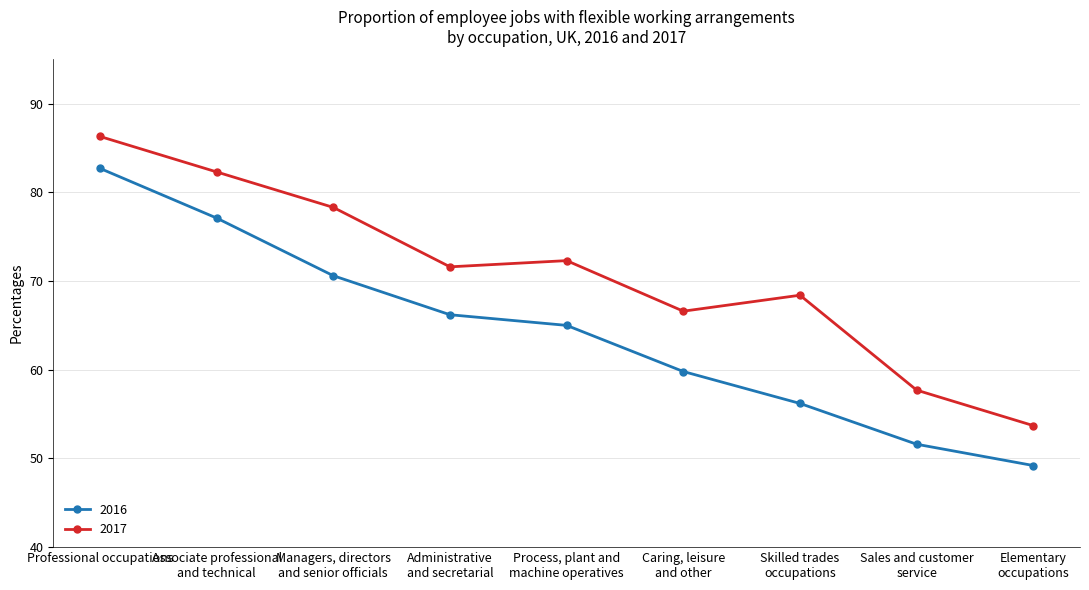

True or false: 2016 has more than 0 interior local peaks.

False